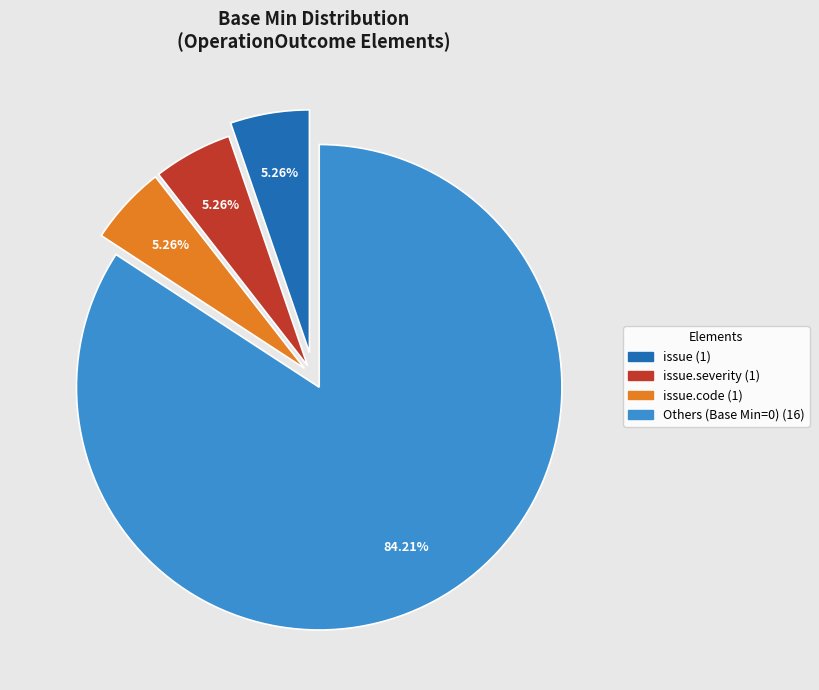

Is there a majority slice in this chart?

Yes